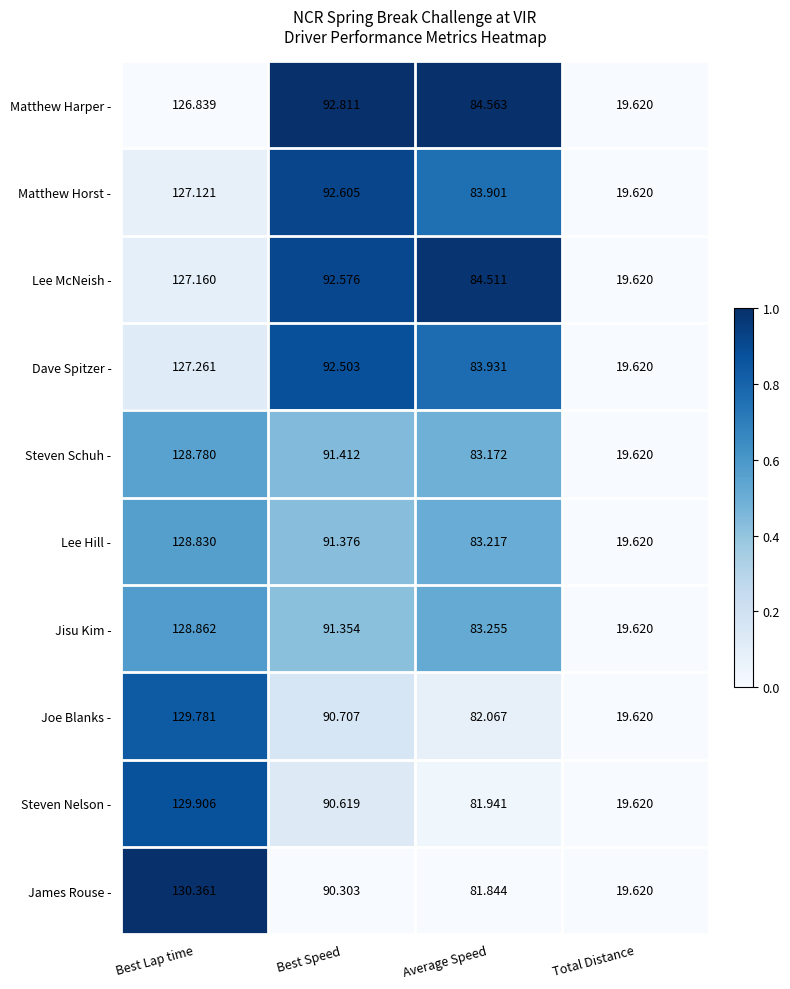

Which series changed the most between Best Lap time and Average Speed?

James Rouse -